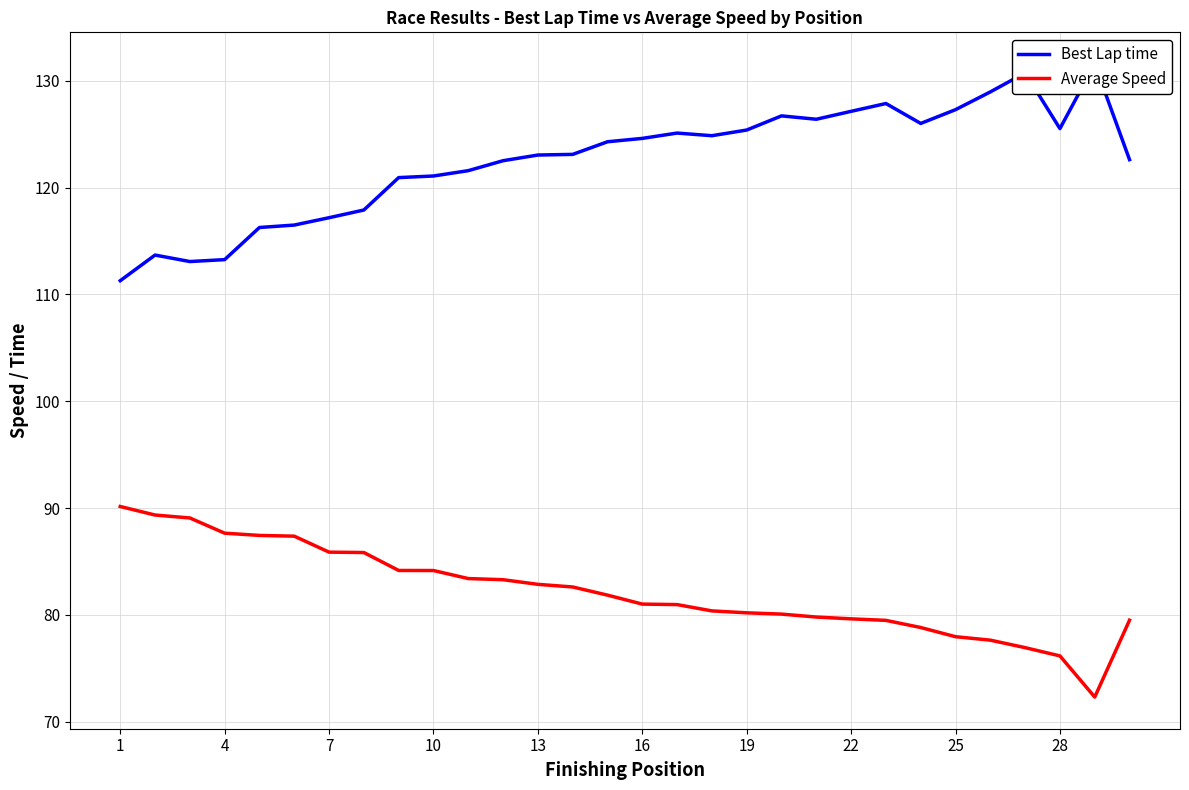

What is the value of the Average Speed point at the 12th from the left?

83.3